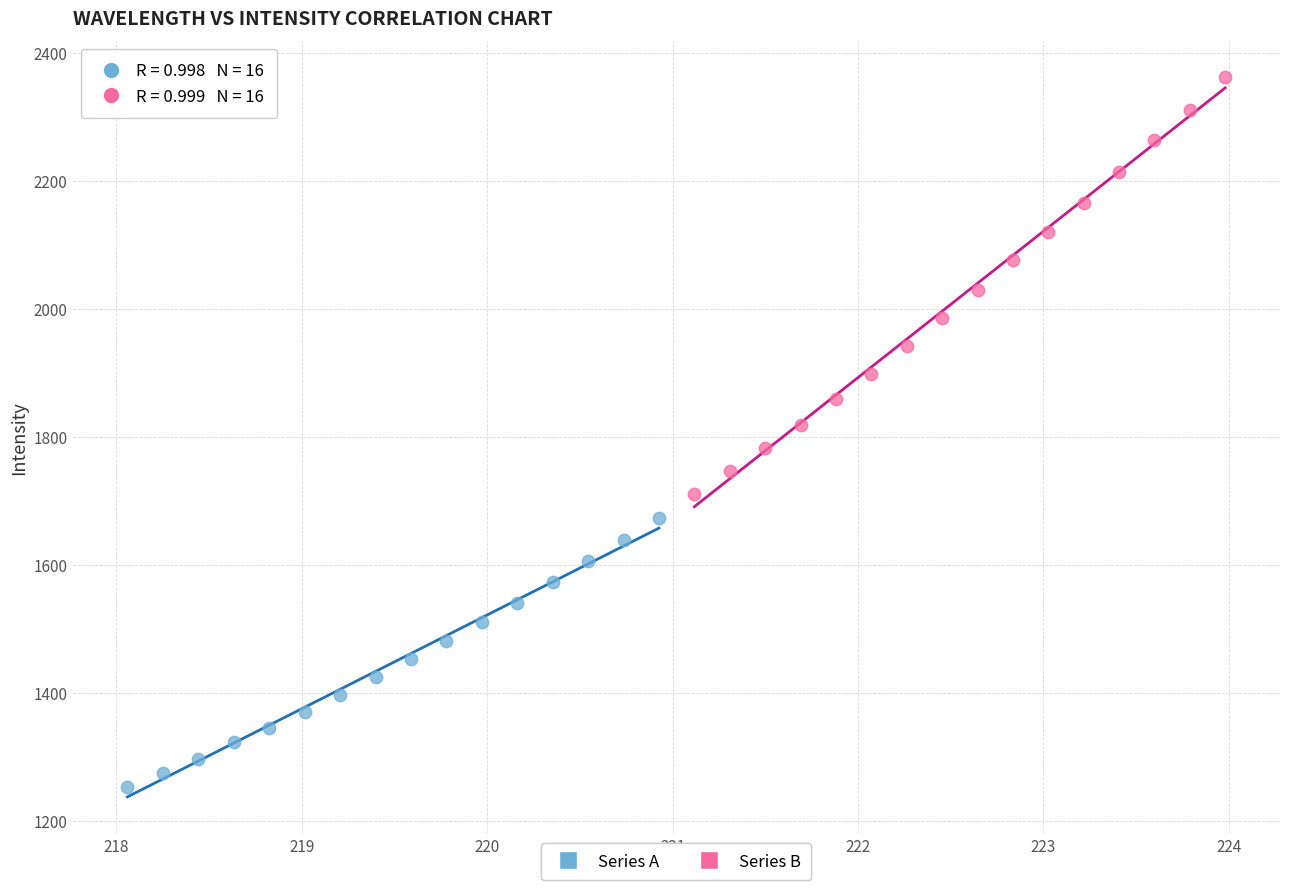

Which series reaches the maximum Y coordinate?

Series B